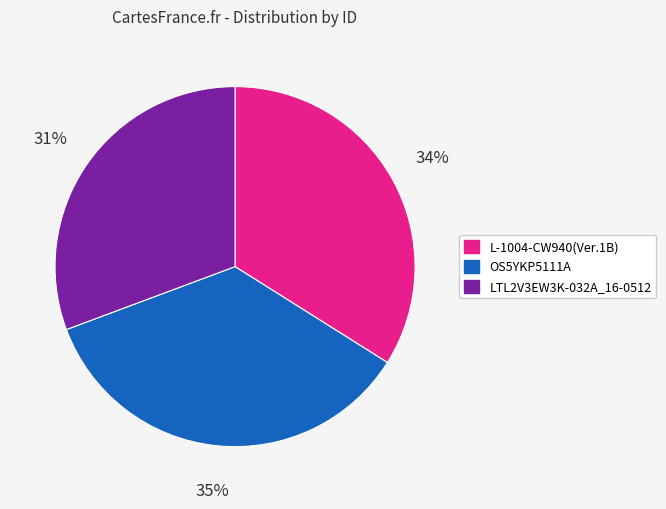

Combined, do OS5YKP5111A and LTL2V3EW3K-032A_16-0512 account for over 50%?

Yes